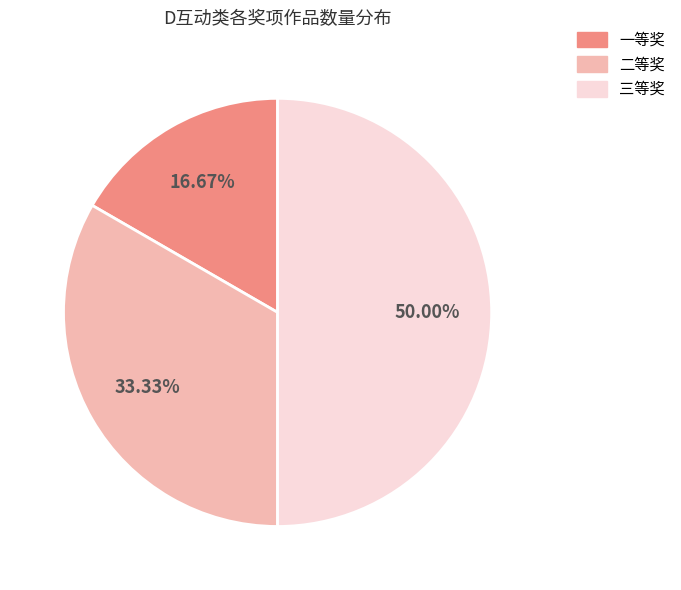

What percentage is NOT represented by 一等奖?

83.3%